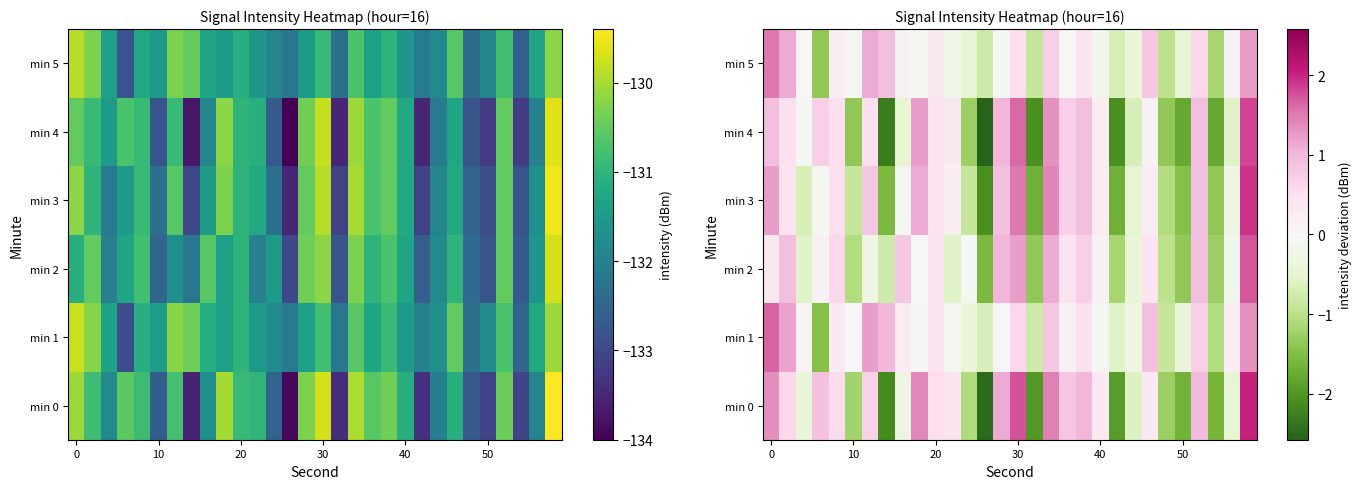

What is the sum of the min 1 values at 0 and 30?

2.3